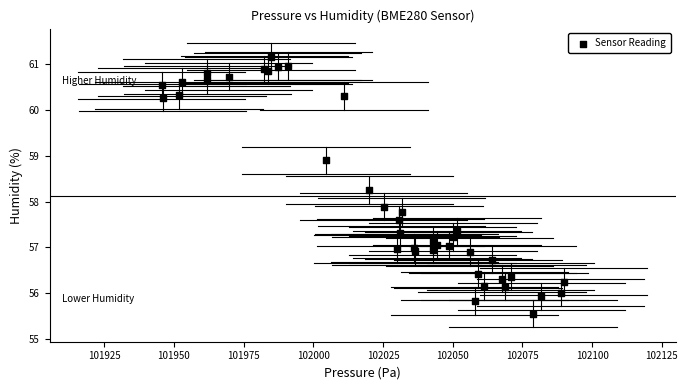

What Y value in the scatter plot is closest to 58?

57.9